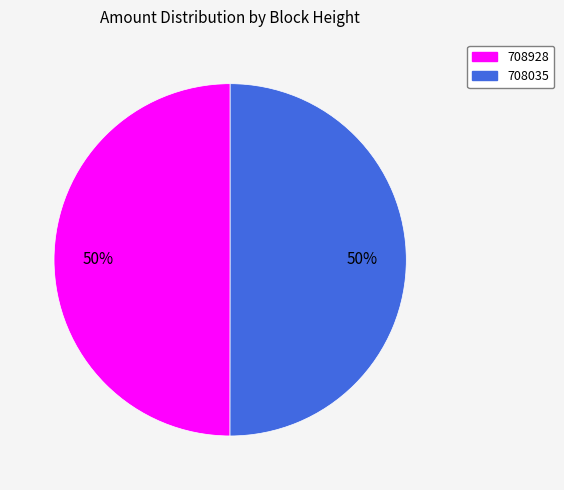

To the nearest percent, what is the combined percentage of 708928 and 708035?

100%